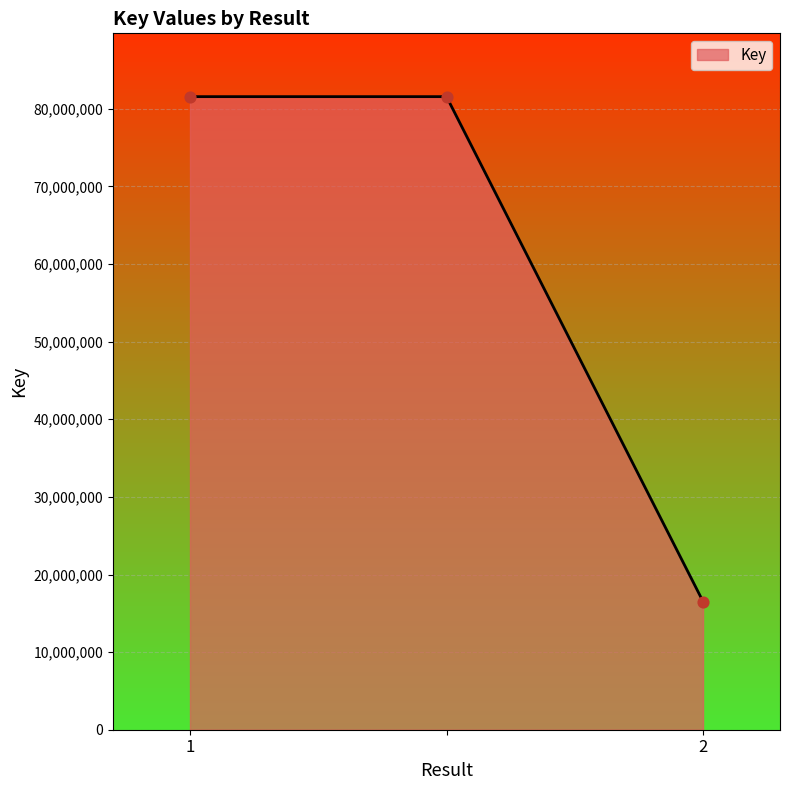

What is the greatest value displayed?

81574518